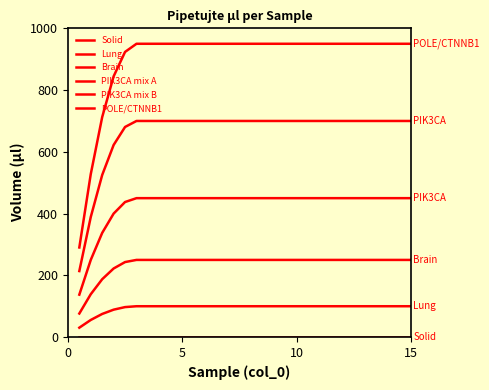

Is this an area chart (filled region under the line)?

No